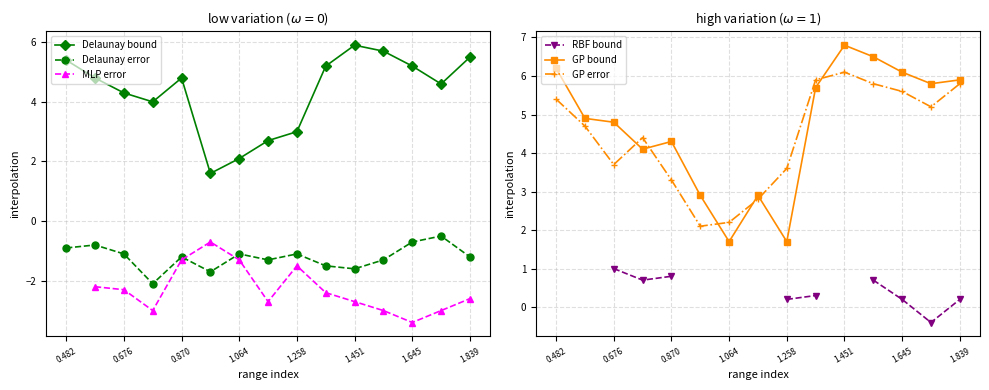

True or false: Delaunay error and Delaunay bound cross at least once.

False